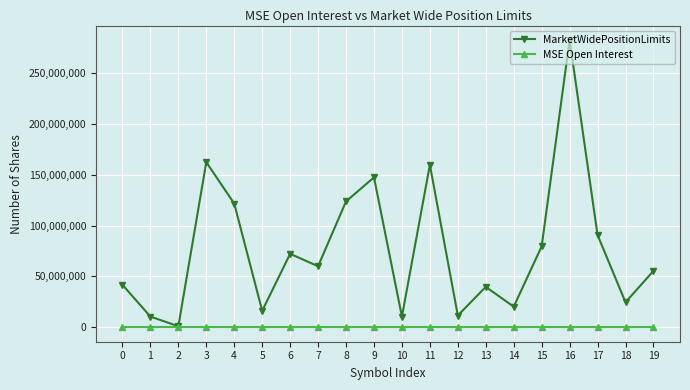

What is the greatest value displayed?

282439403